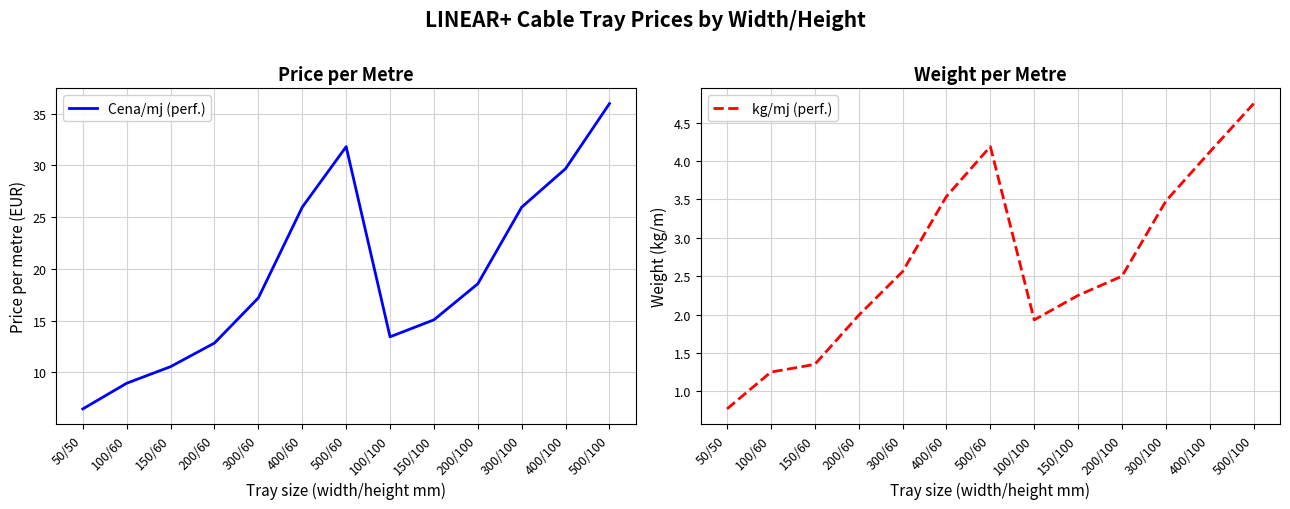

What is the label of the 4th point from the left?

200/60